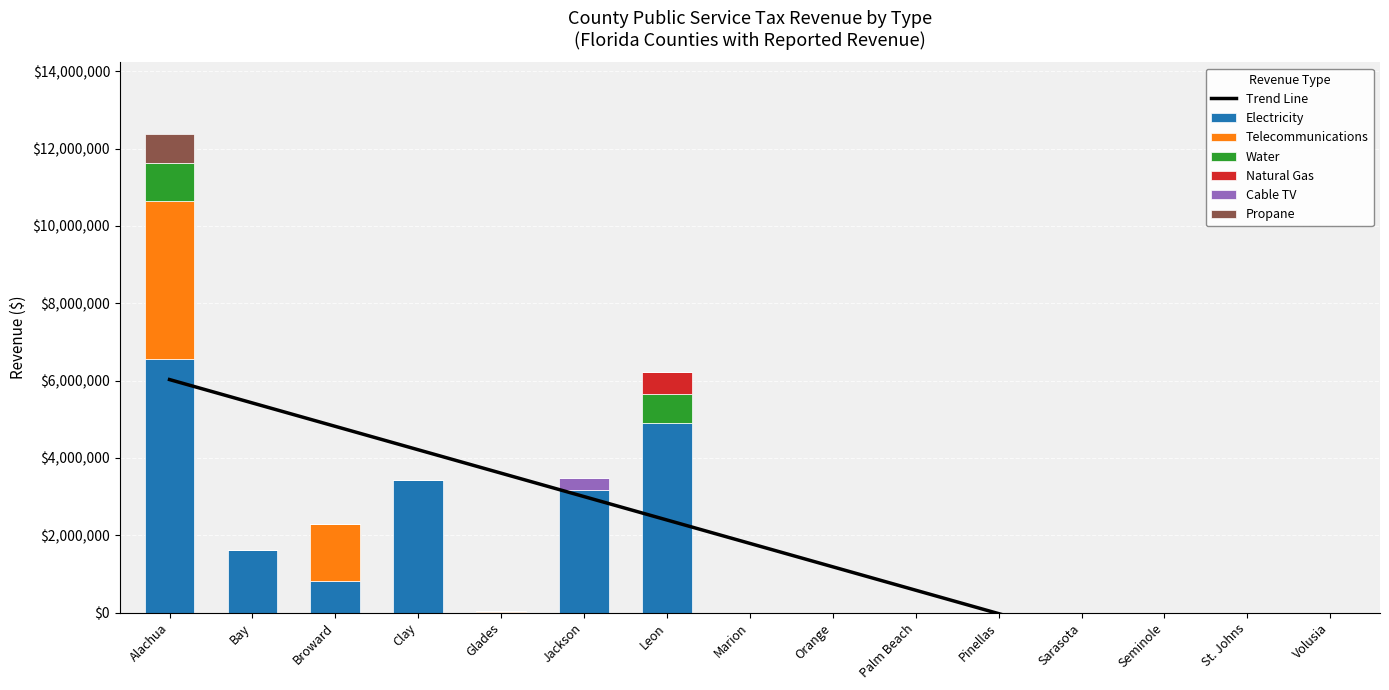

How many bars are there in each group?

6